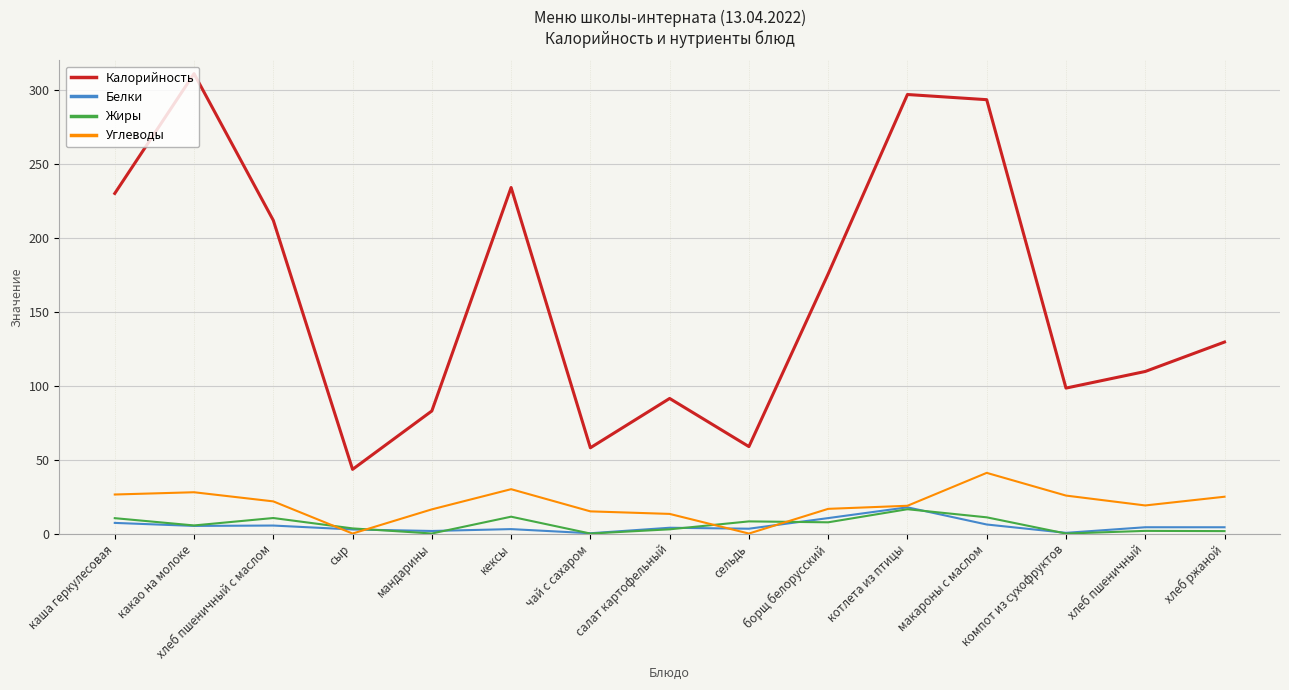

What is the maximum value for Белки?

17.7